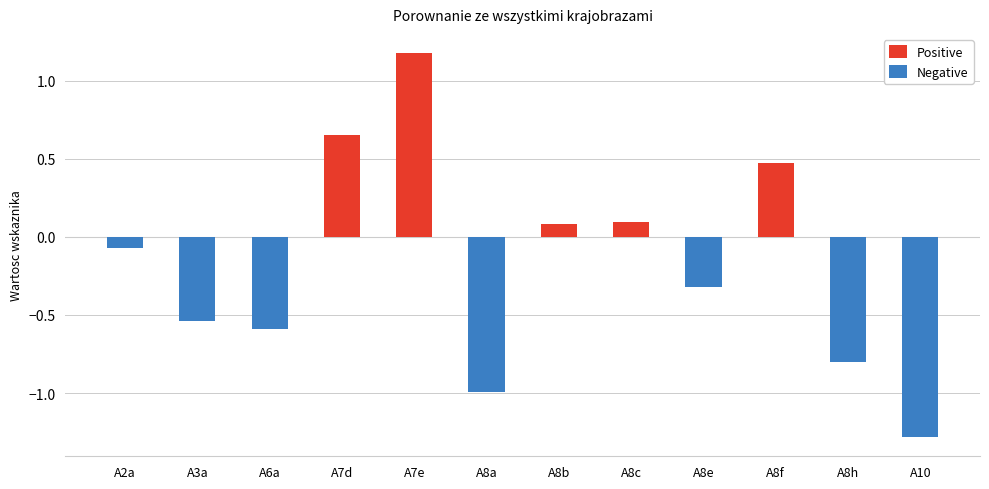

At how many categories does at least one series exceed 0?

5